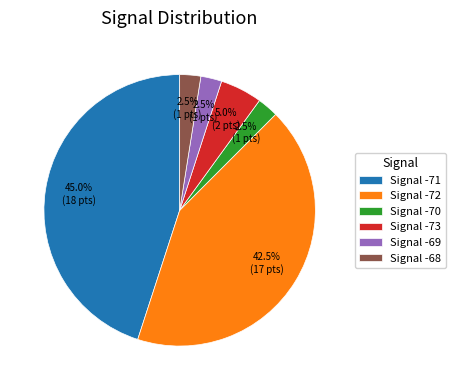

What is the ratio of the value at Signal -72 to the value at Signal -69?

17.0